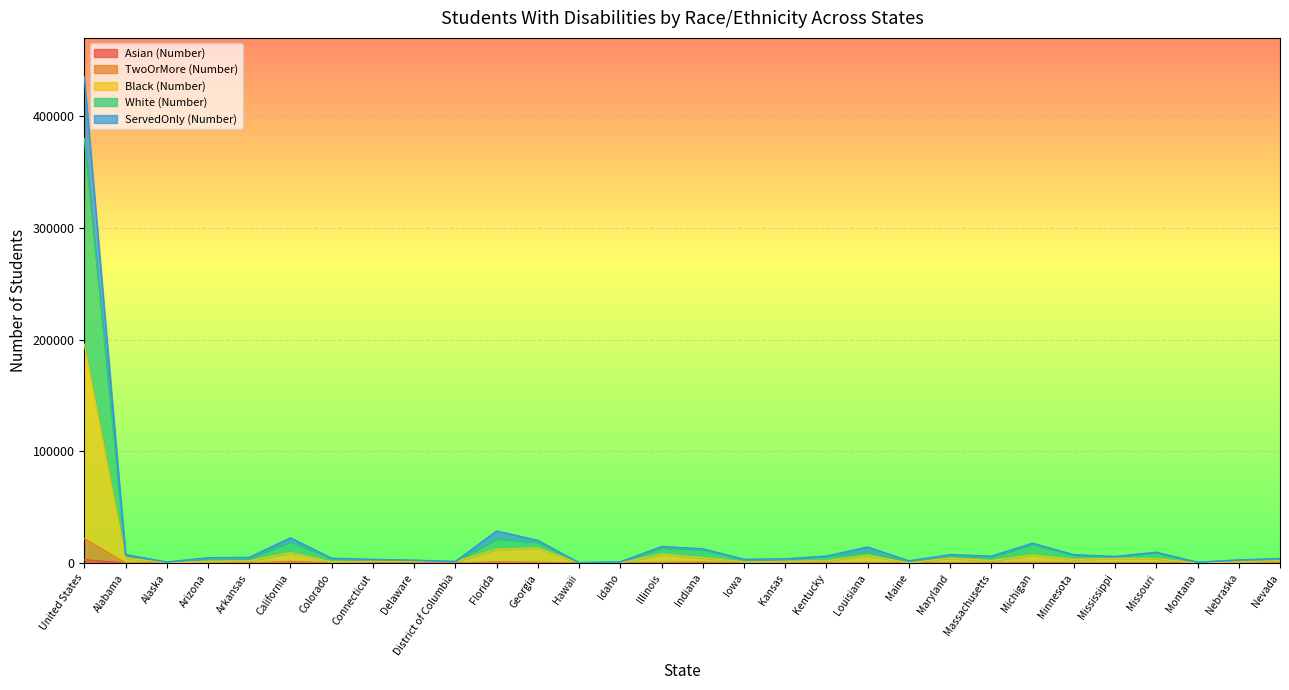

How many series are shown in this chart?

5